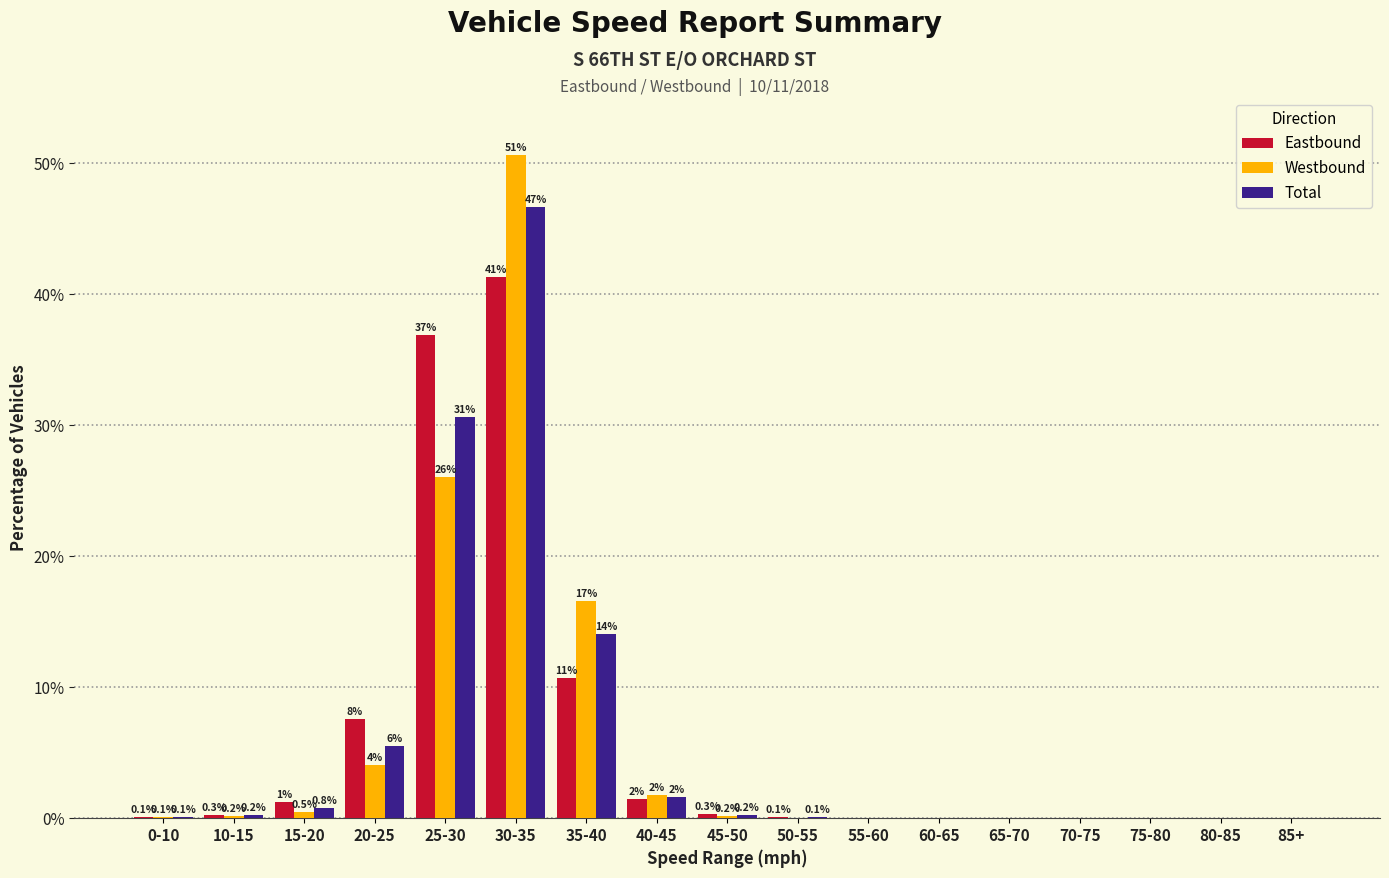

Between 45-50 and 55-60, which series saw the biggest shift?

Eastbound